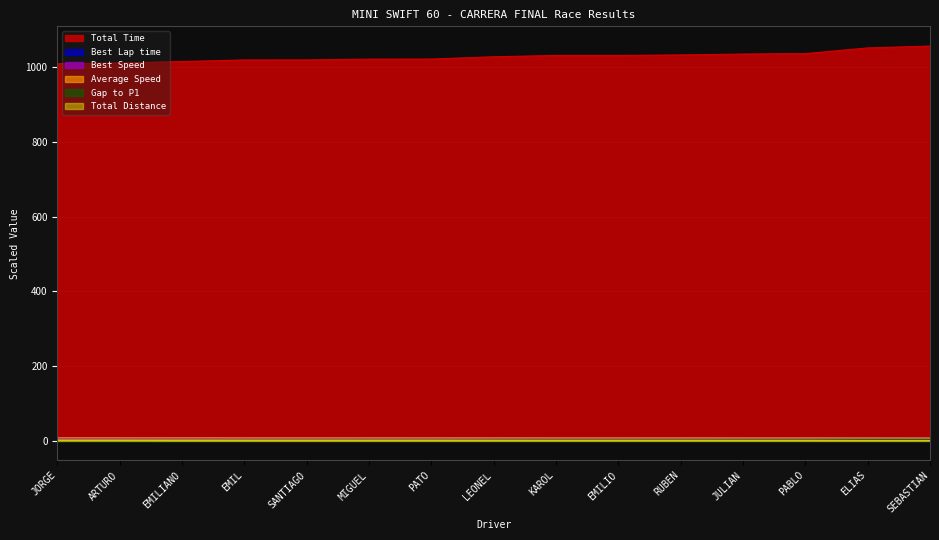

What is the difference between the maximum and minimum values in the Average Speed series?

0.3